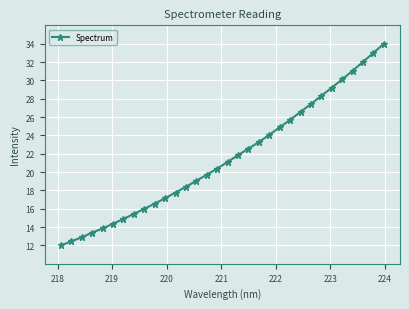

What is the smallest value displayed?

12.0